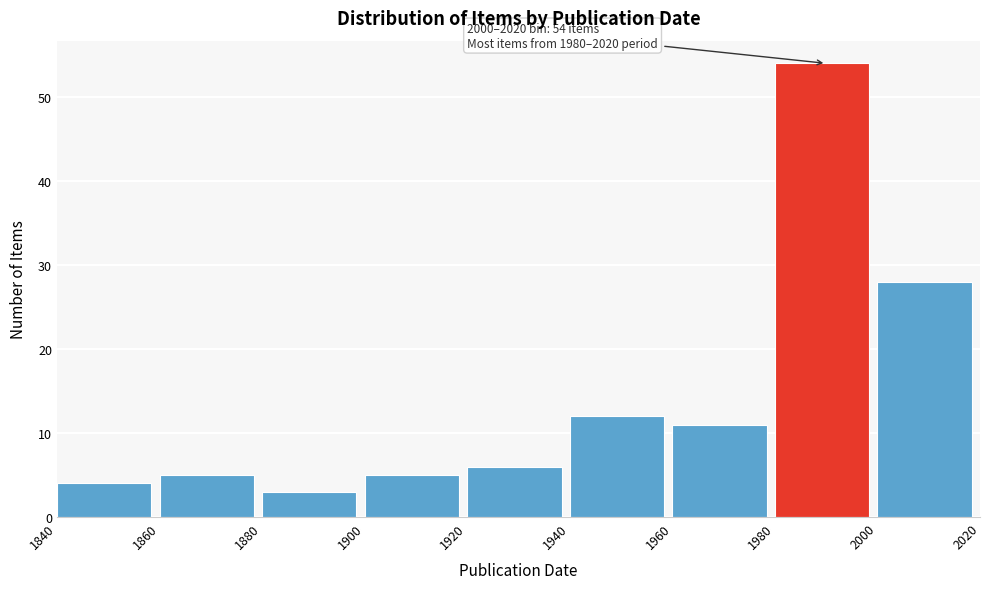

Over which range of the x-axis is the bar tallest?

1980 to 2000